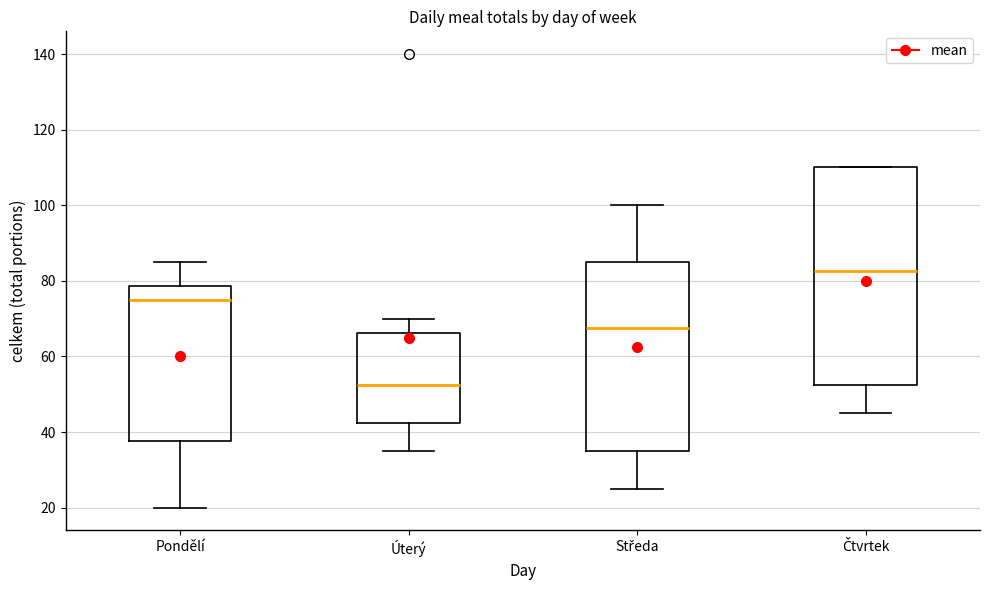

Reading left to right, read every box against the y-axis: the position of its median line, the range the box covers, and the ends of its whiskers. The values are not printed on the chart, so give them approximately, as read against the axis.

Pondělí: median 76, box 38 to 78, whiskers 20 to 86
Úterý: median 52, box 42 to 66, whiskers 36 to 70
Středa: median 68, box 36 to 86, whiskers 26 to 100
Čtvrtek: median 82, box 52 to 110, whiskers 46 to 110